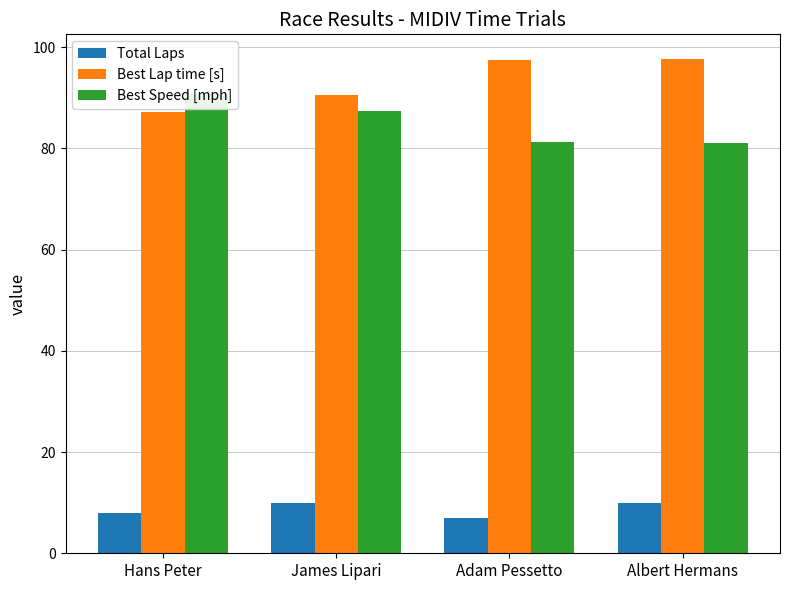

The value of Best Speed [mph] at James Lipari is 156.9. True or false?

False